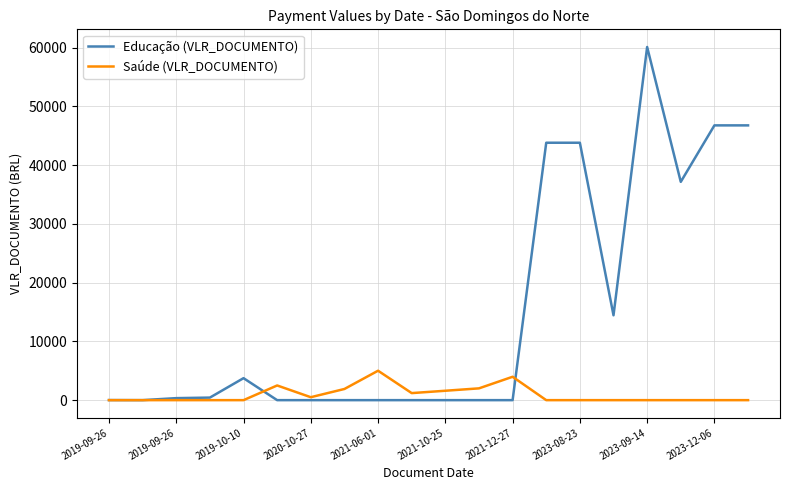

List the series in order of their peak value, lowest first.

Saúde (VLR_DOCUMENTO), Educação (VLR_DOCUMENTO)